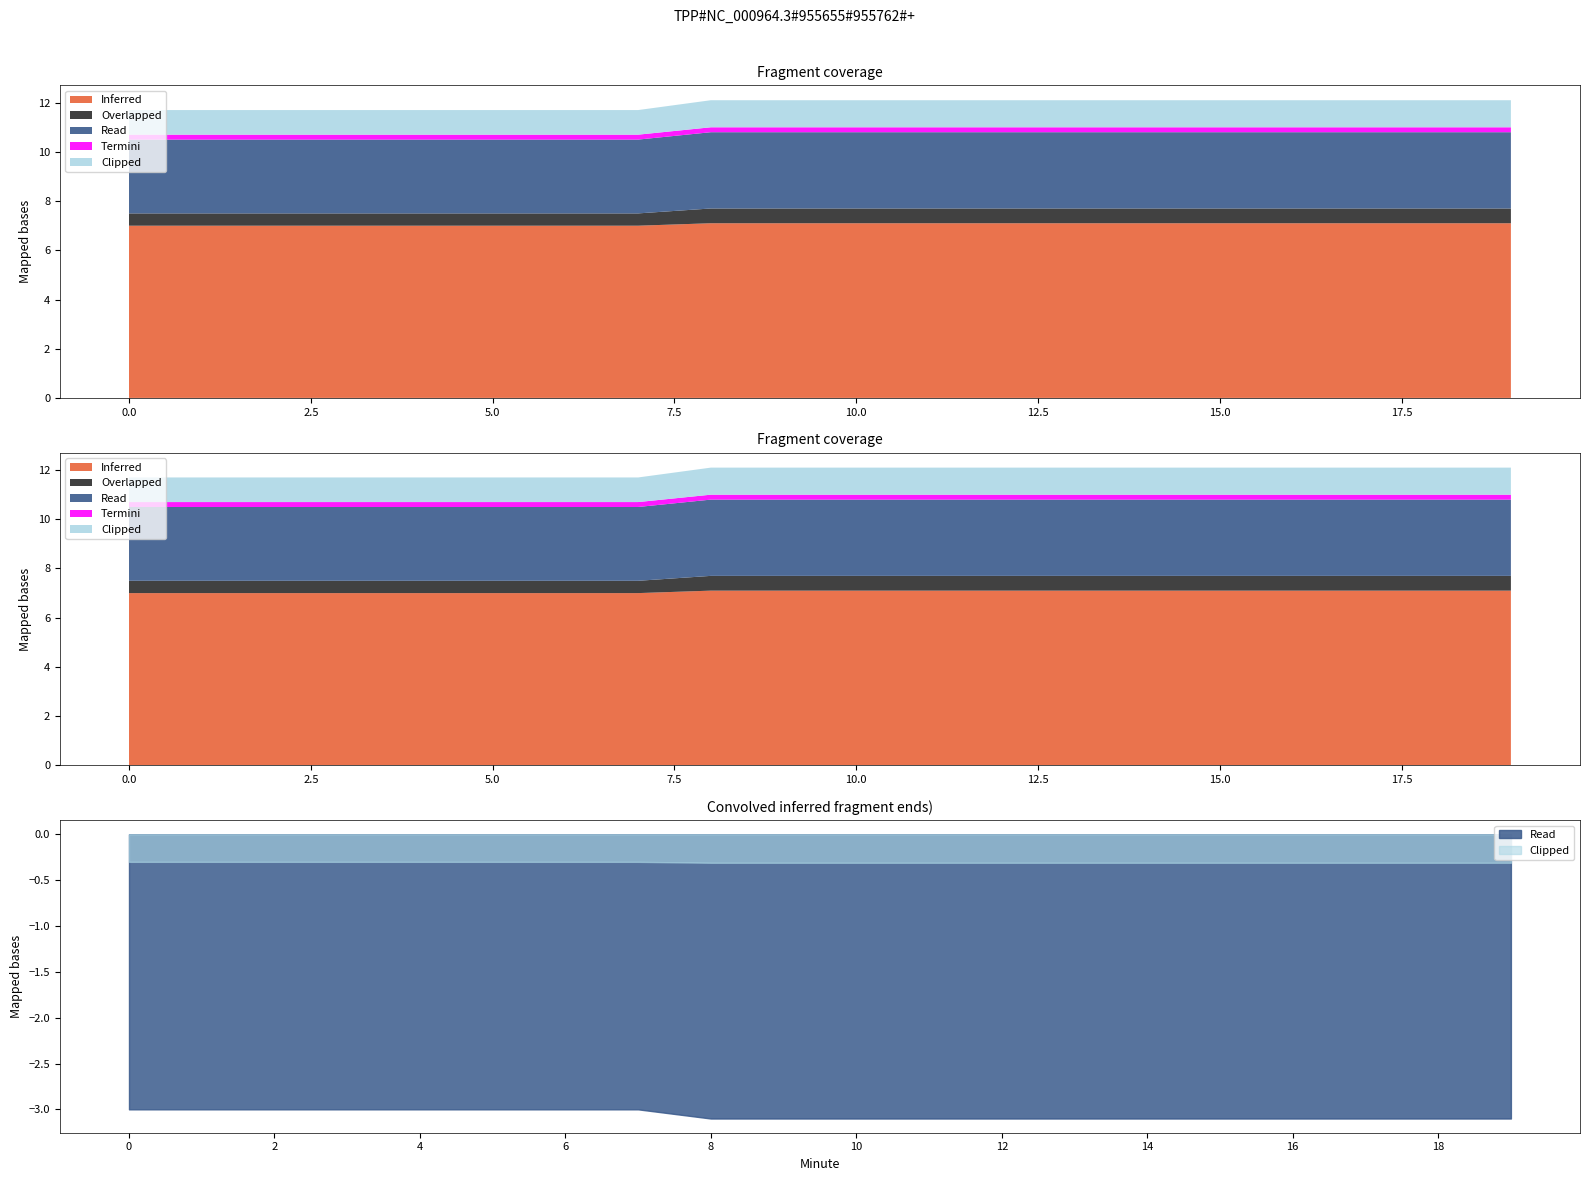

How many lines are shown in the chart?

5